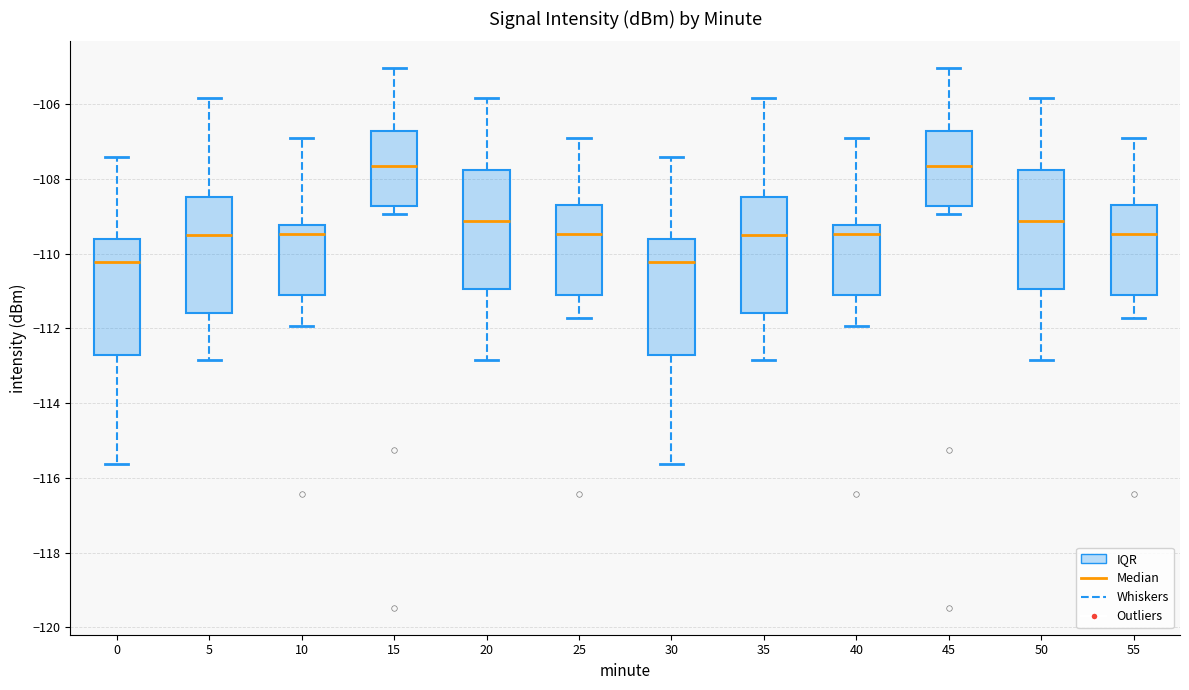

Reading left to right, transcribe this box plot: for each box, give where its median line is, the range the box spans, and where its two whiskers end, as read against the y-axis. The values are not printed on the chart, so give them approximately, as read against the axis.

0: median -110.2, box -112.8 to -109.6, whiskers -115.6 to -107.4
5: median -109.4, box -111.6 to -108.4, whiskers -112.8 to -105.8
10: median -109.4, box -111.2 to -109.2, whiskers -112.0 to -107.0
15: median -107.6, box -108.8 to -106.8, whiskers -109.0 to -105.0
20: median -109.2, box -111.0 to -107.8, whiskers -112.8 to -105.8
25: median -109.4, box -111.2 to -108.8, whiskers -111.8 to -107.0
30: median -110.2, box -112.8 to -109.6, whiskers -115.6 to -107.4
35: median -109.4, box -111.6 to -108.4, whiskers -112.8 to -105.8
40: median -109.4, box -111.2 to -109.2, whiskers -112.0 to -107.0
45: median -107.6, box -108.8 to -106.8, whiskers -109.0 to -105.0
50: median -109.2, box -111.0 to -107.8, whiskers -112.8 to -105.8
55: median -109.4, box -111.2 to -108.8, whiskers -111.8 to -107.0